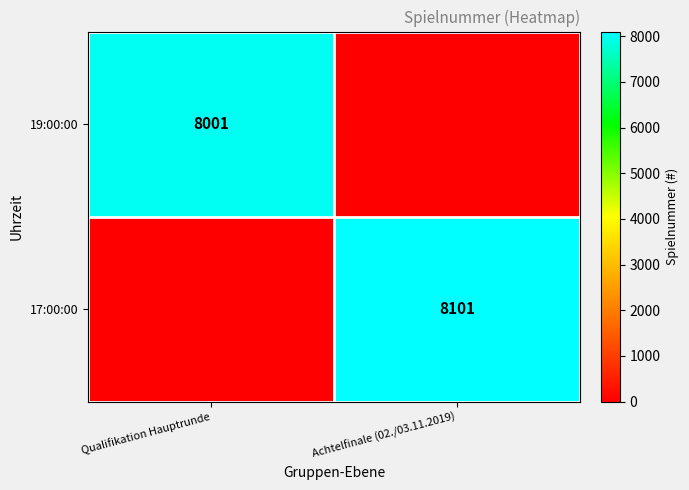

Is the value of 17:00:00 at Achtelfinale (02./03.11.2019) greater than the value of 19:00:00 at Qualifikation Hauptrunde?

Yes